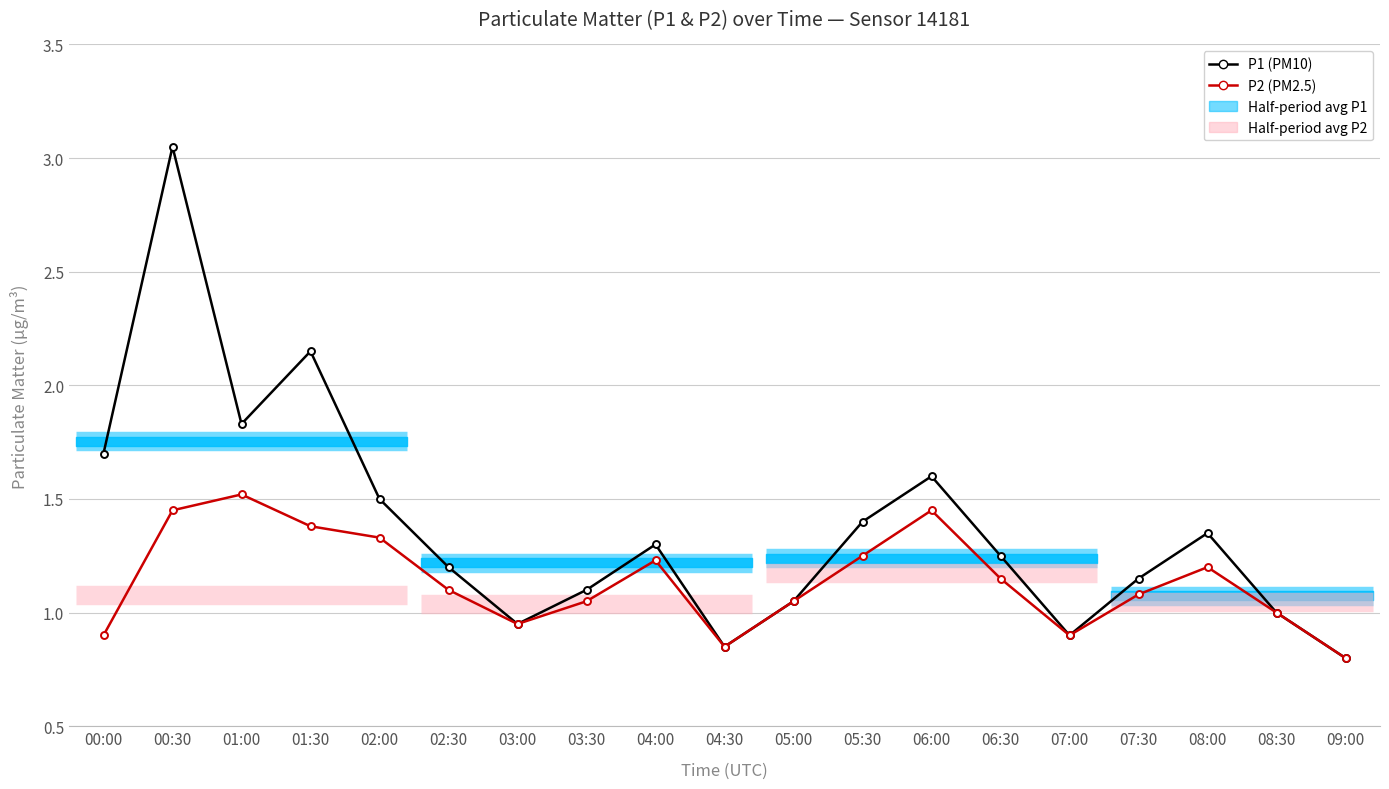

What is the difference between the maximum and second lowest values in the P2 (PM2.5) series?

0.7